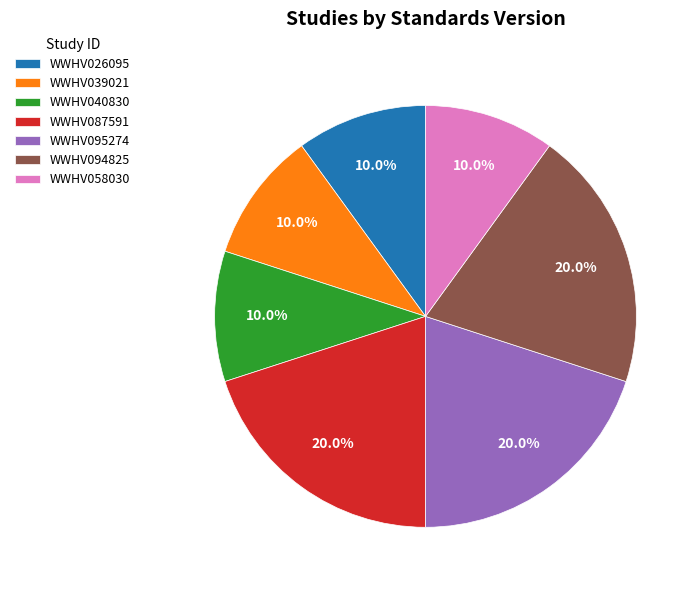

To the nearest percent, what percentage of the pie is WWHV058030?

10%